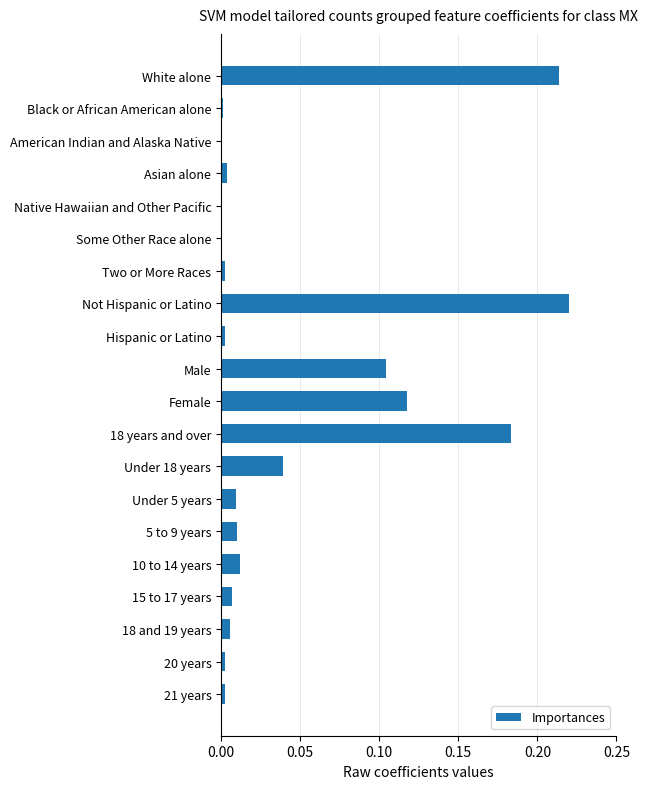

The chart shows a value of 0.0 at 15 to 17 years. True or false?

True